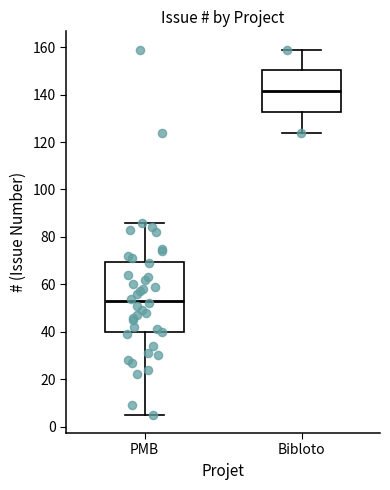

Which box's median line is the highest?

Bibloto